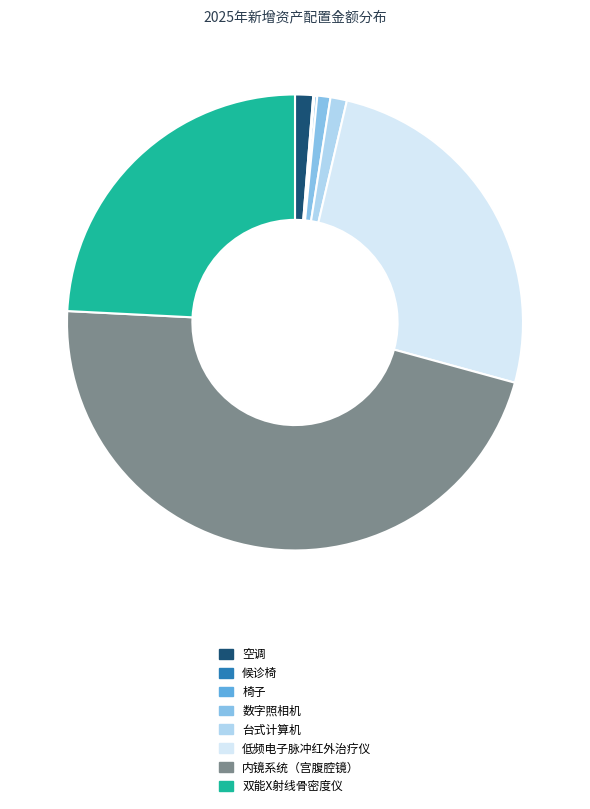

Is there any slice that represents more than half of the pie?

No